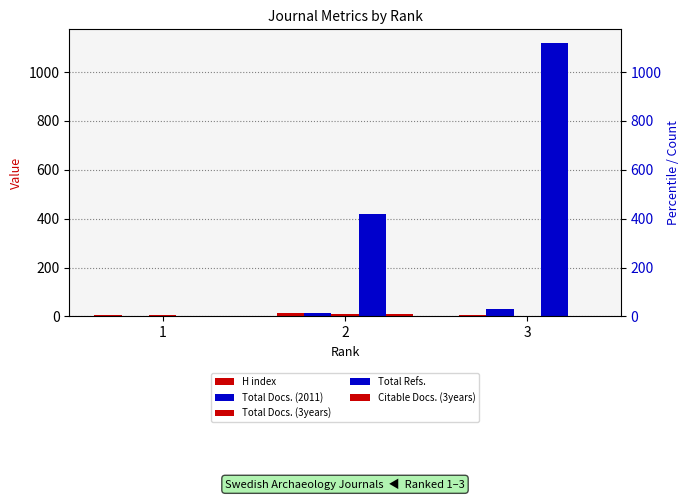

Reading left to right, extract all data points from this chart.

H index: 1=8	2=15	3=7
Total Docs. (2011): 1=0	2=14	3=30
Total Docs. (3years): 1=5	2=10	3=0
Total Refs.: 1=0	2=421	3=1119
Citable Docs. (3years): 1=0	2=9	3=0